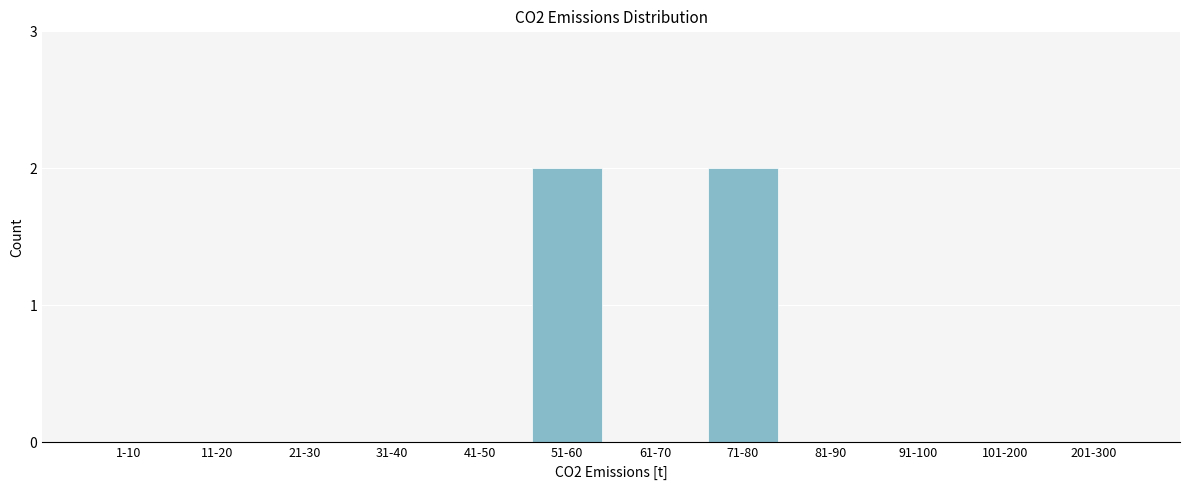

Reading left to right, transcribe all the data shown in this chart.

1-10=0	11-20=0	21-30=0	31-40=0	41-50=0	51-60=2	61-70=0	71-80=2	81-90=0	91-100=0	101-200=0	201-300=0